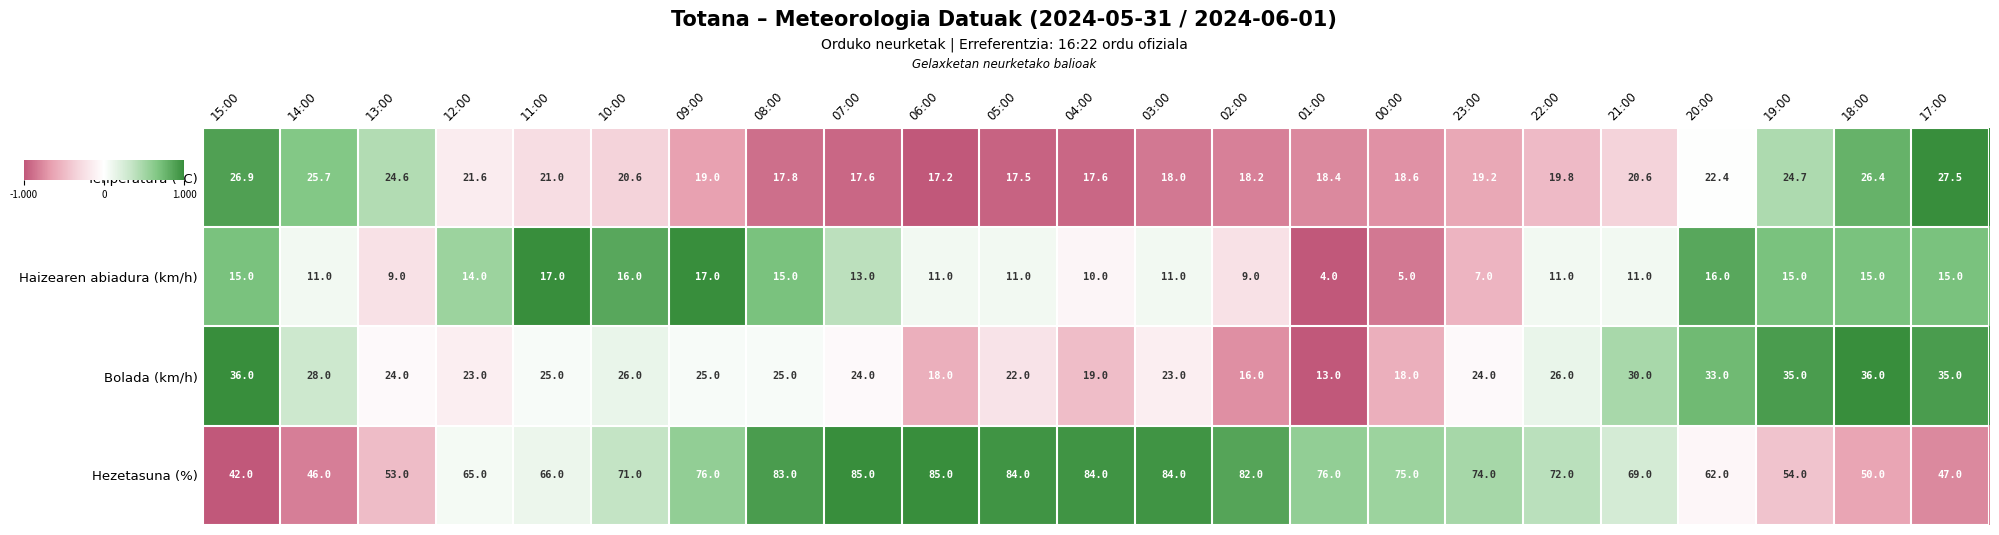

Is it true that Tenperatura (°C) equals 18.4 at 01:00?

True